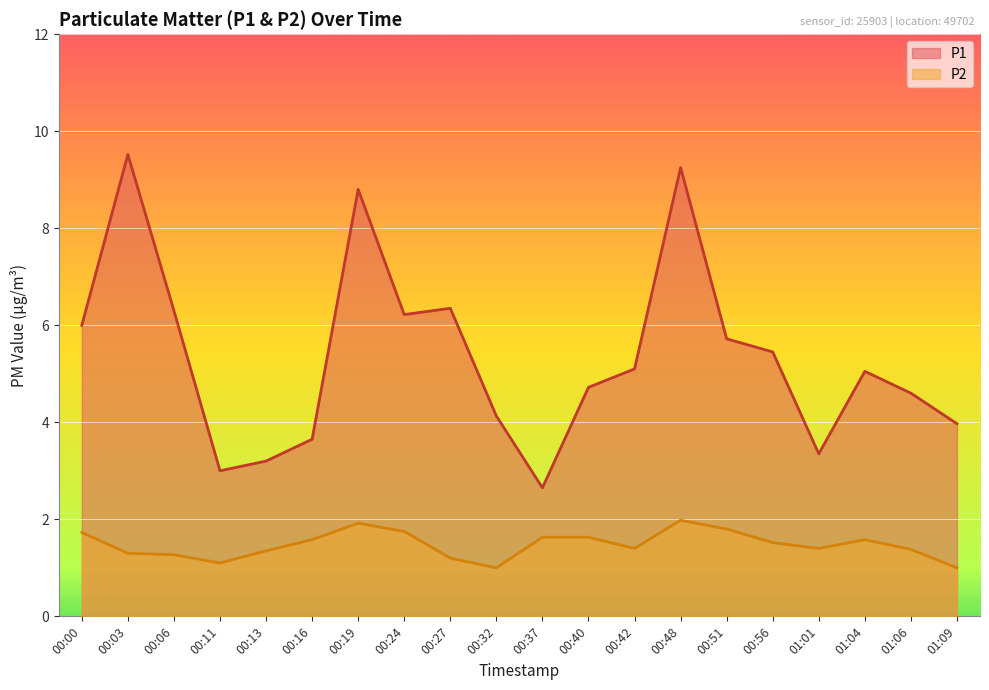

How many categories are shown in the chart?

20